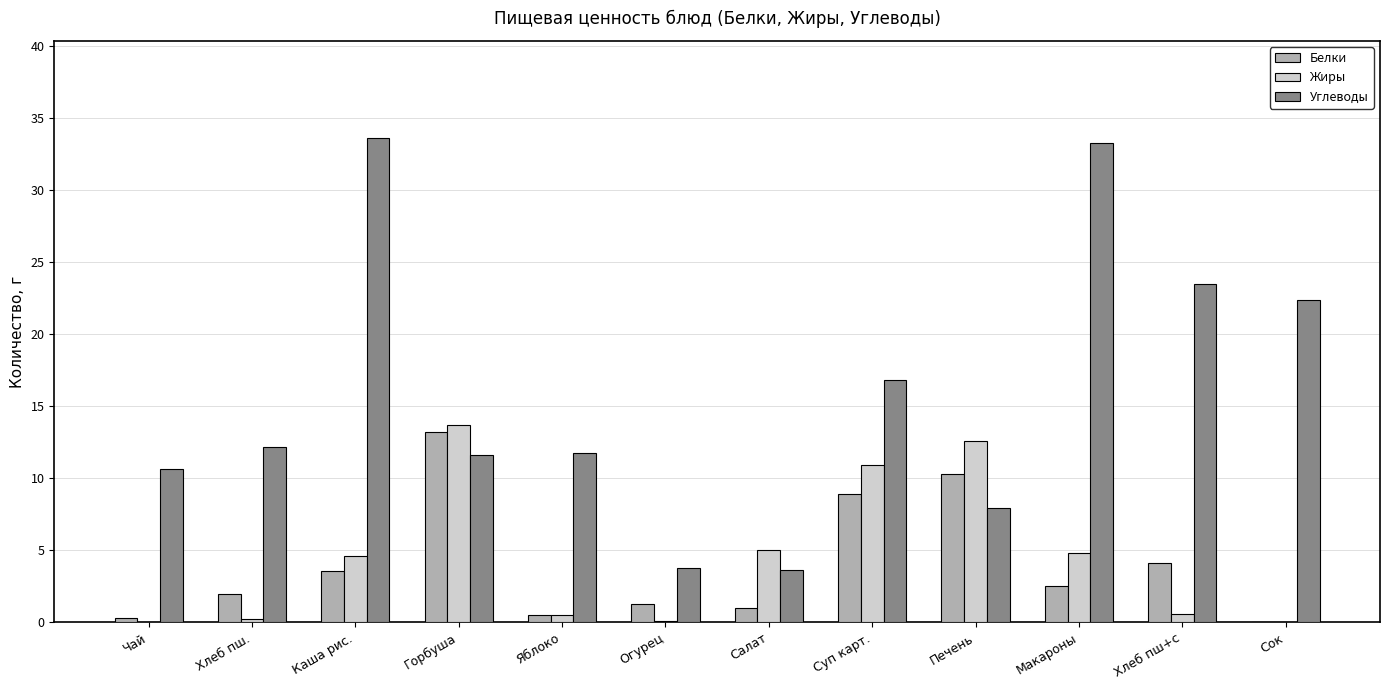

The value of Жиры at Макароны is 3.1. True or false?

False